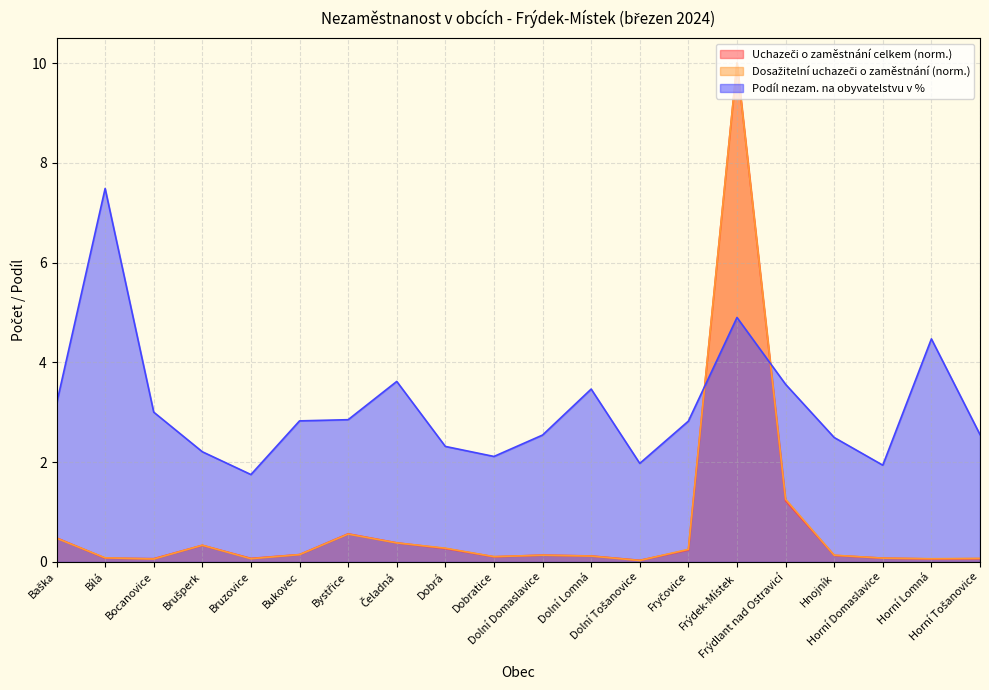

How many lines are shown in the chart?

3